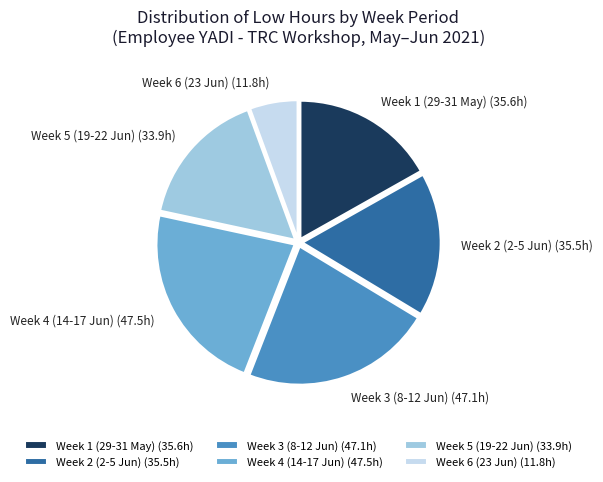

Is the sum of Week 5 (19-22 Jun) and Week 6 (23 Jun) greater than half?

No